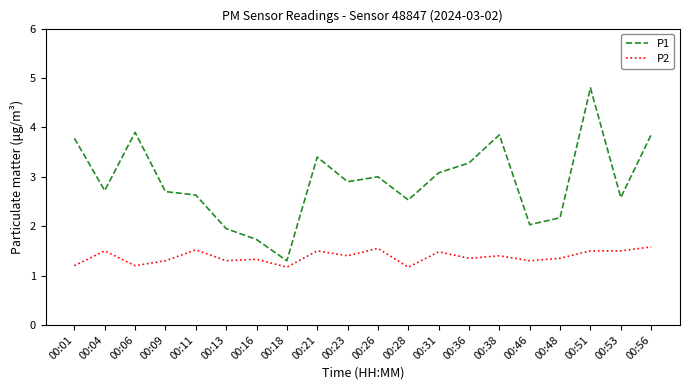

True or false: P2 and P1 intersect in this chart.

False